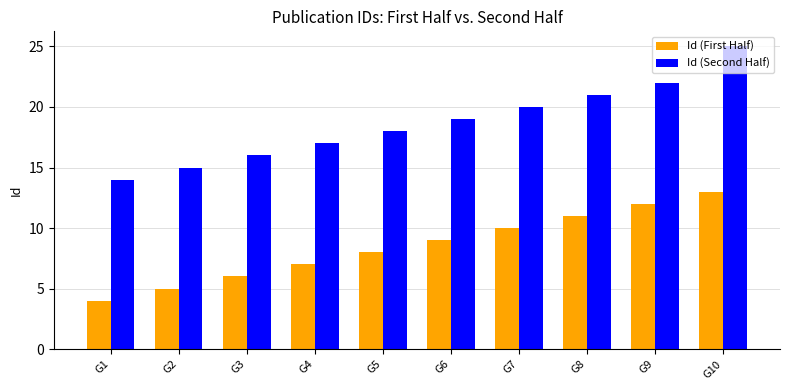

How many bars are there in total?

20